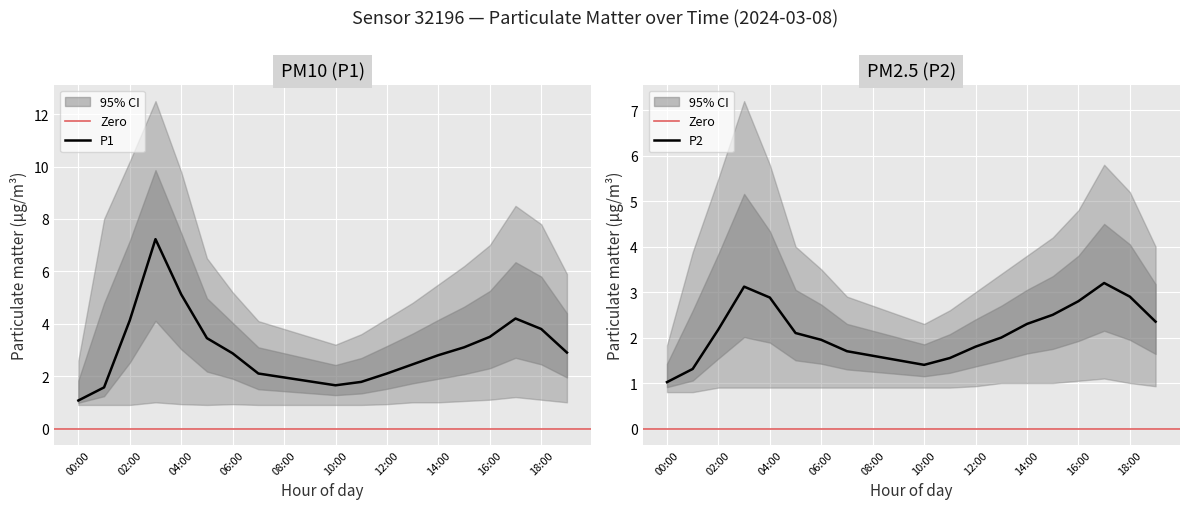

What is the sum of the P1_lower values at 18:00 and 08:00?

2.0